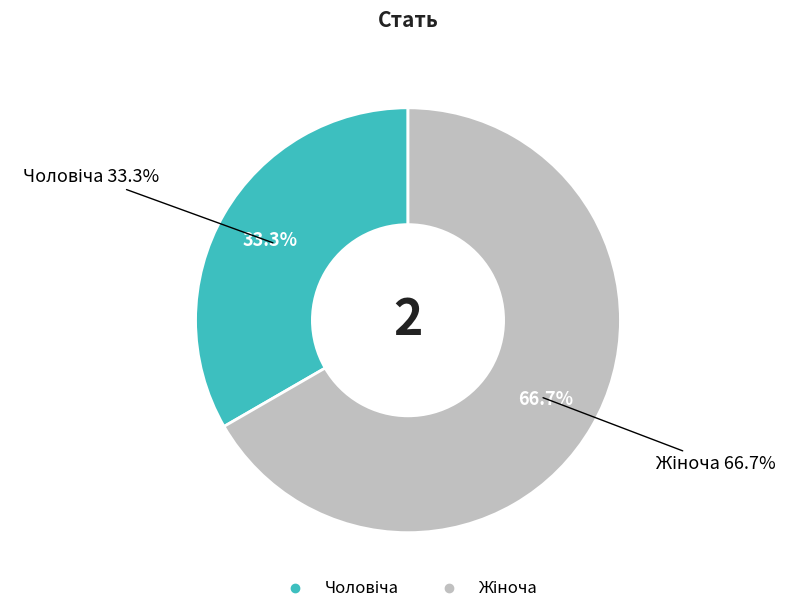

To the nearest percent, what percentage of the pie is Жіноча?

67%